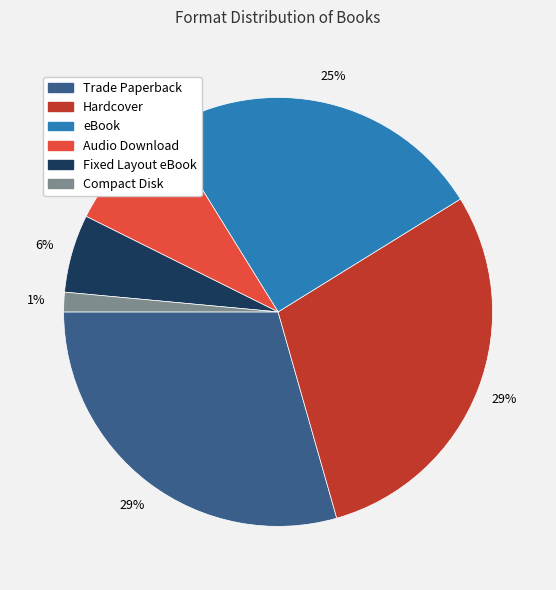

Which slice is the smallest?

Compact Disk